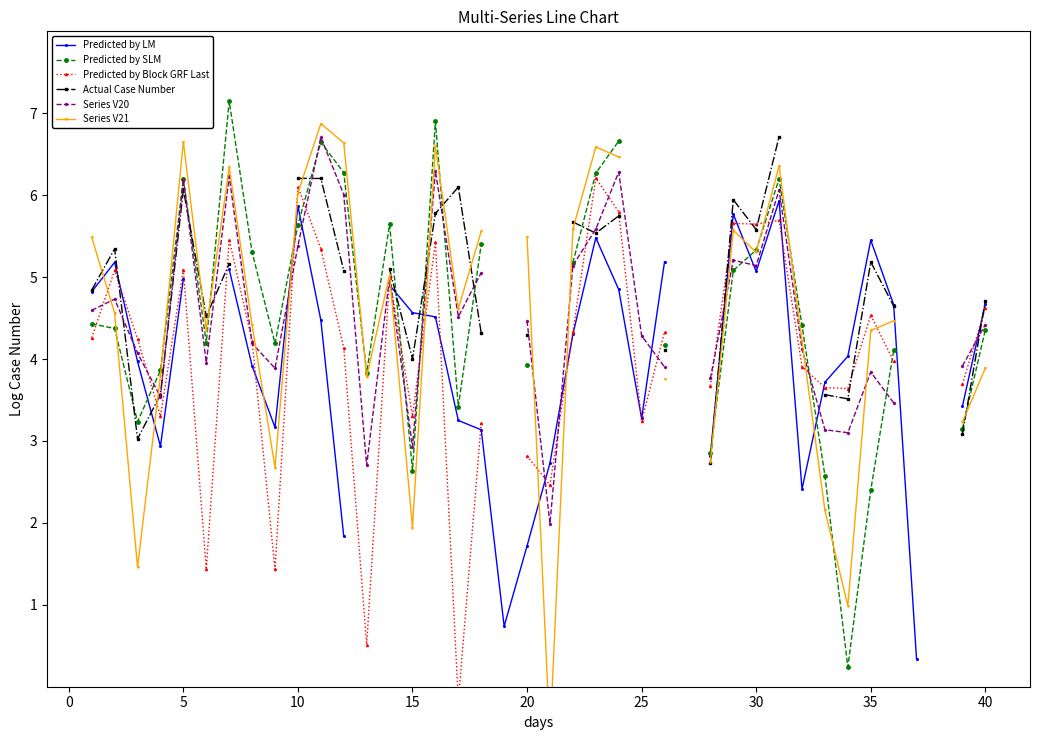

How many values in Series V21 are above zero?

34